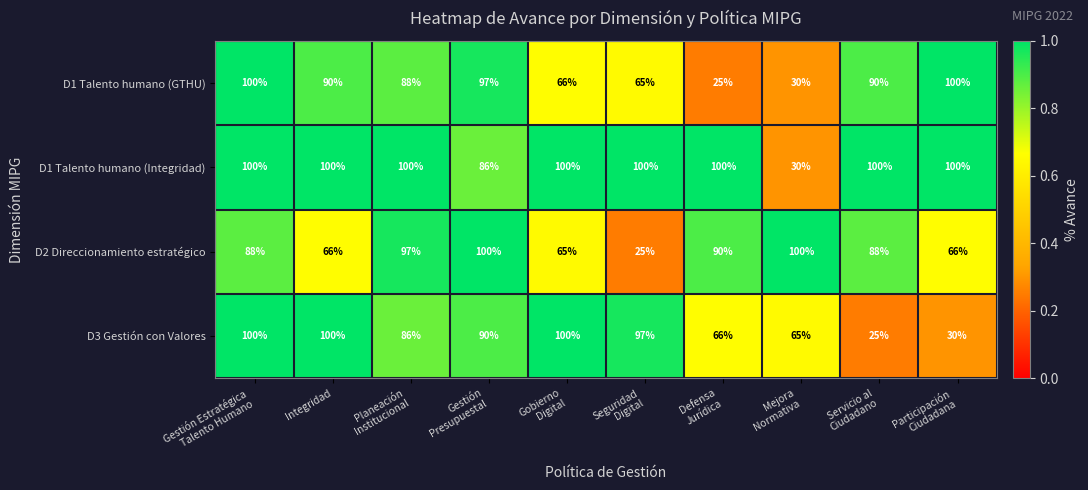

What is the minimum value for D3 Gestión con Valores?

25